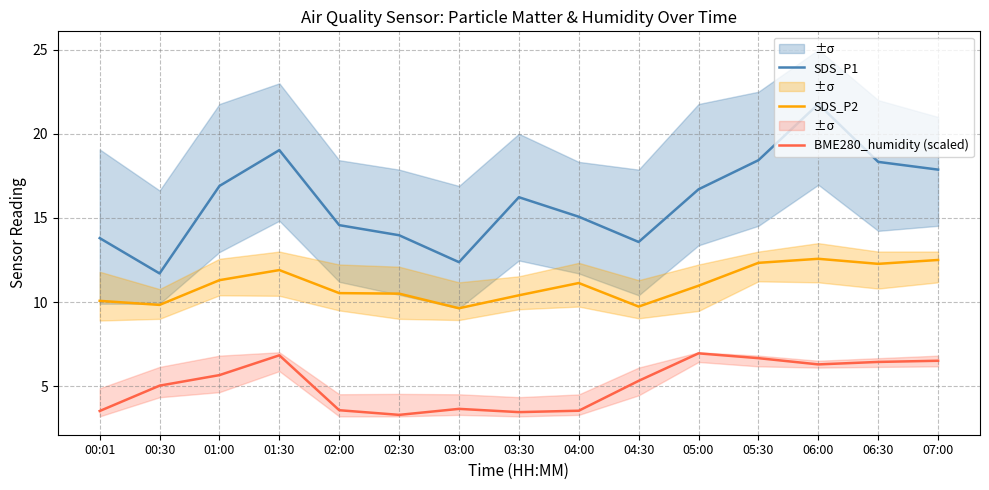

How many interior local valleys does the BME280_humidity (scaled) series have?

3